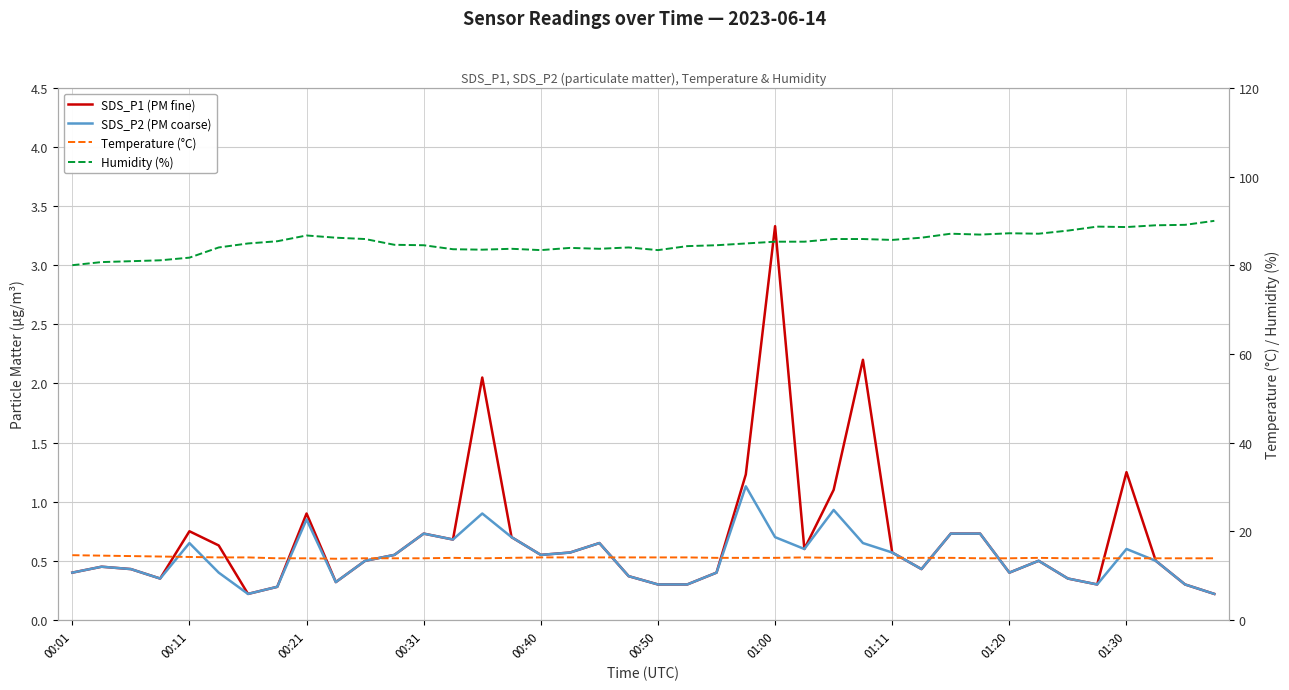

True or false: Humidity (%) and Temperature (°C) intersect in this chart.

False